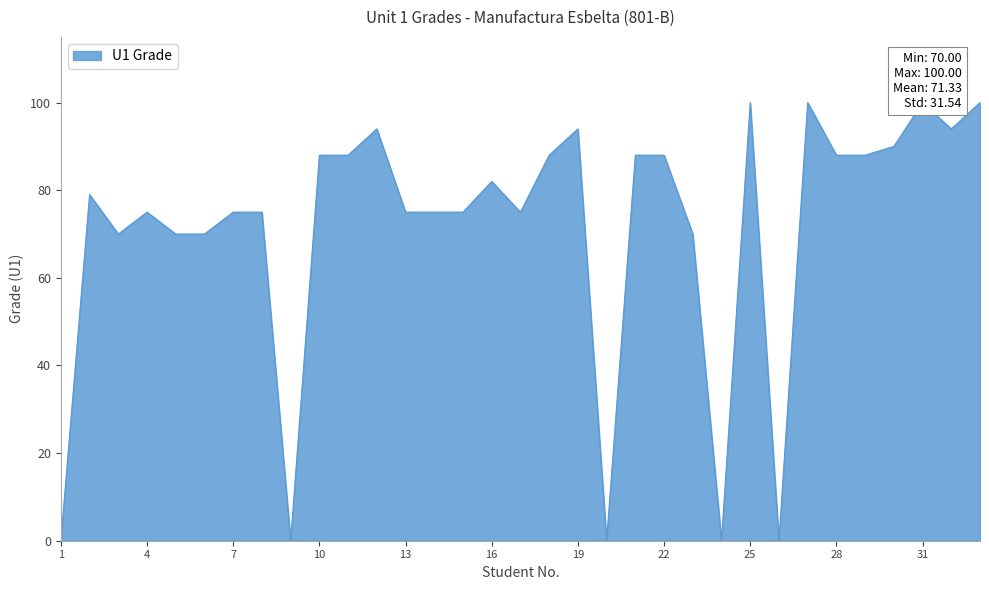

What is the sum of the values at 17 and 11?

163